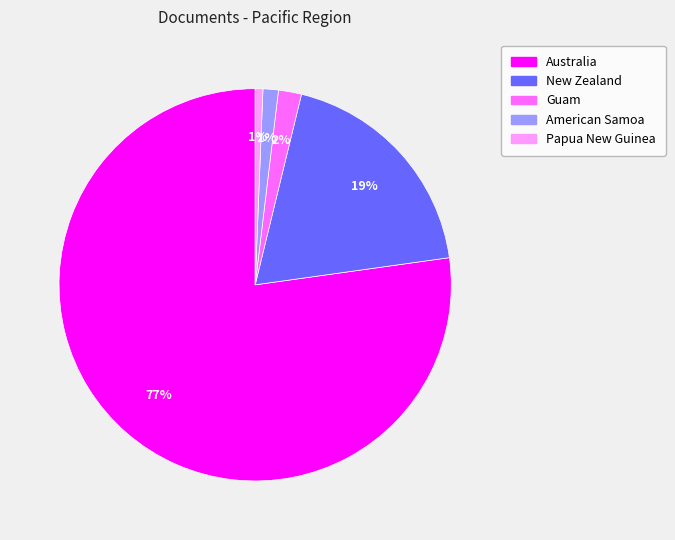

Count the number of slices in the pie.

5